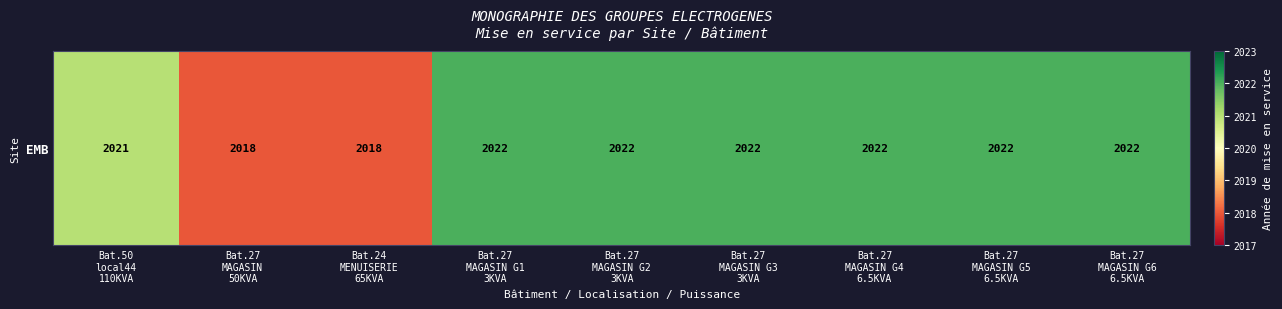

Reading left to right, list all the values displayed in this chart.

Bat.50
local44
110KVA=2021	Bat.27
MAGASIN
50KVA=2018	Bat.24
MENUISERIE
65KVA=2018	Bat.27
MAGASIN G1
3KVA=2022	Bat.27
MAGASIN G2
3KVA=2022	Bat.27
MAGASIN G3
3KVA=2022	Bat.27
MAGASIN G4
6.5KVA=2022	Bat.27
MAGASIN G5
6.5KVA=2022	Bat.27
MAGASIN G6
6.5KVA=2022